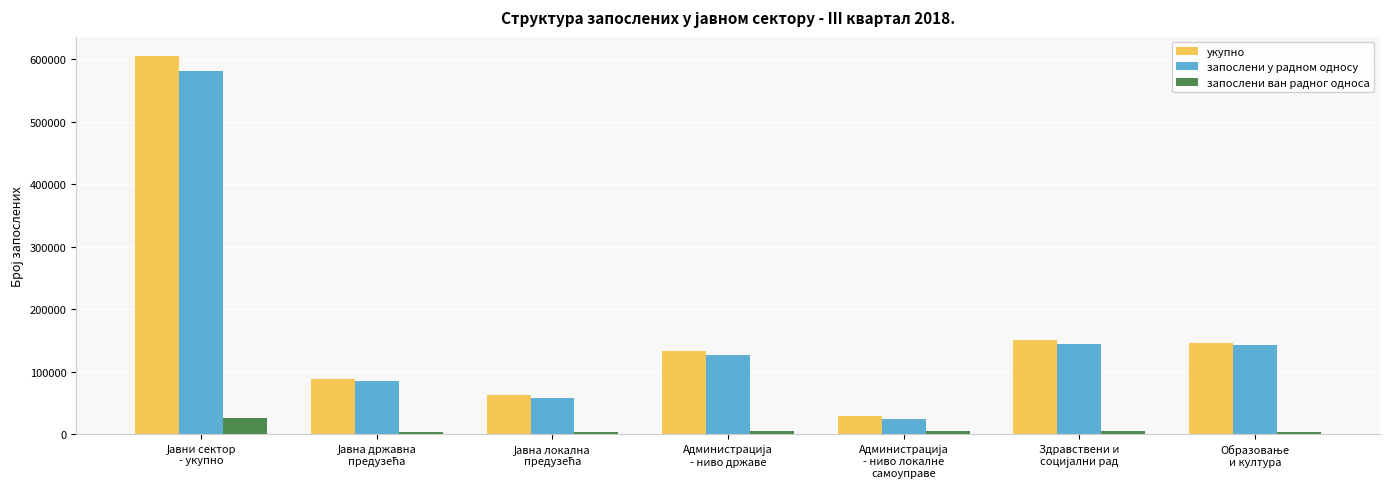

Does the chart contain stacked bars?

No